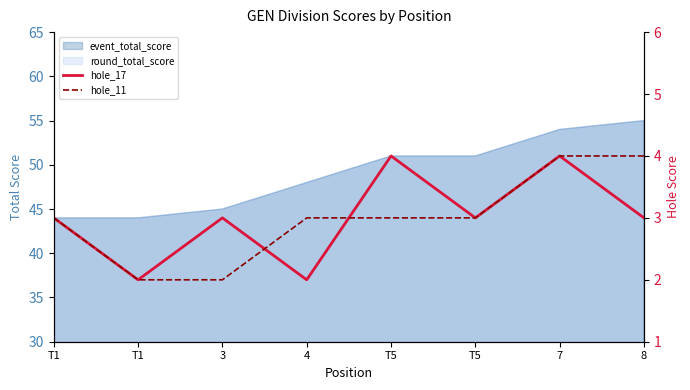

How many data points in hole_17 are less than 3?

2